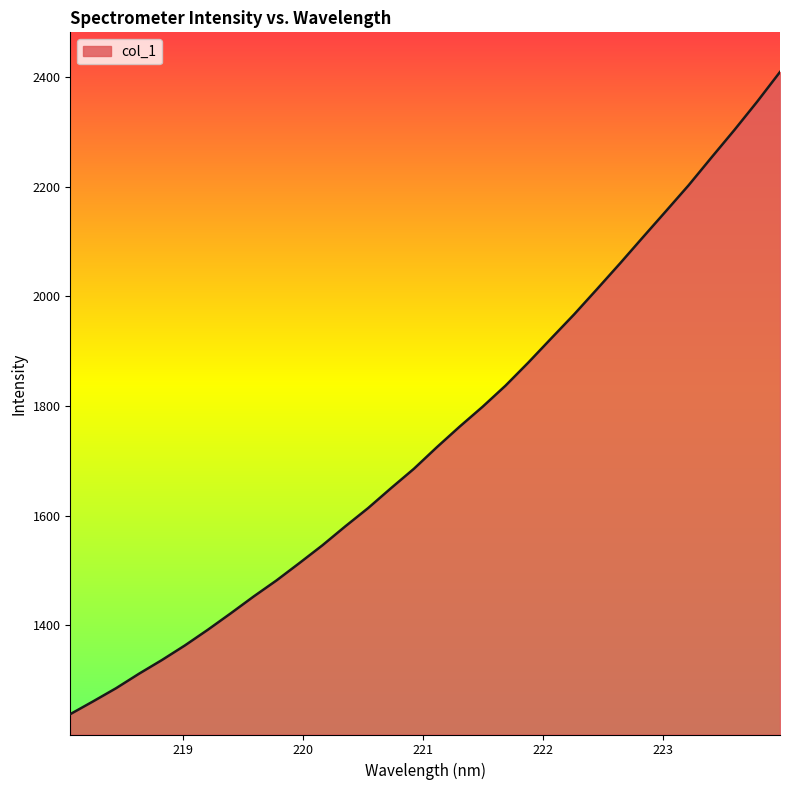

What is the minimum value shown in the chart?

1238.0